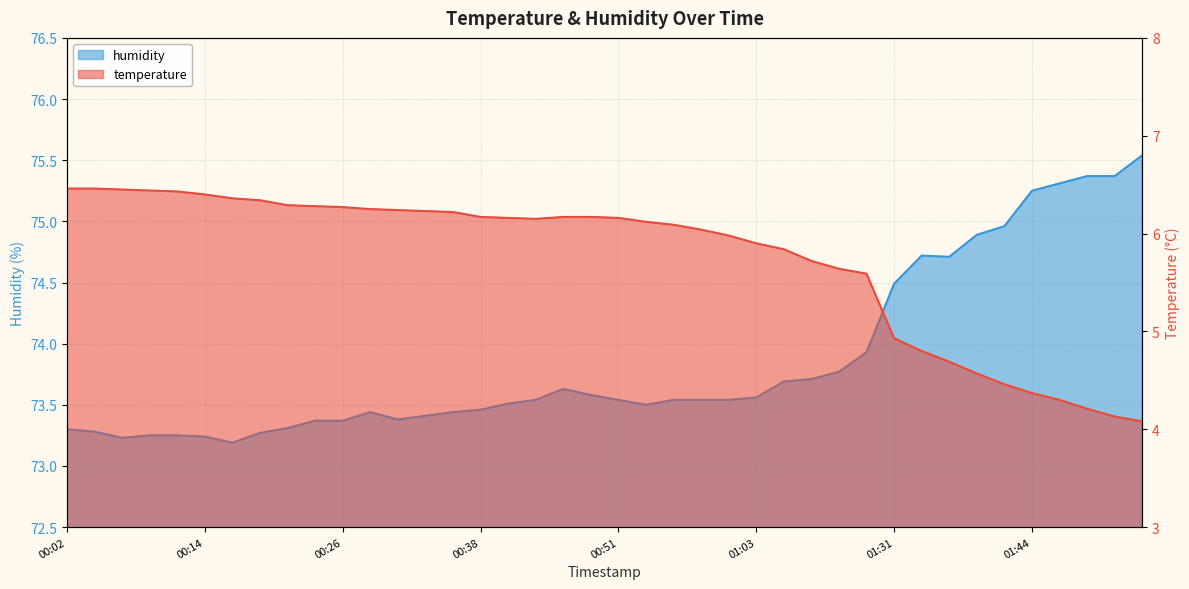

What position from the right is 00:26?

30